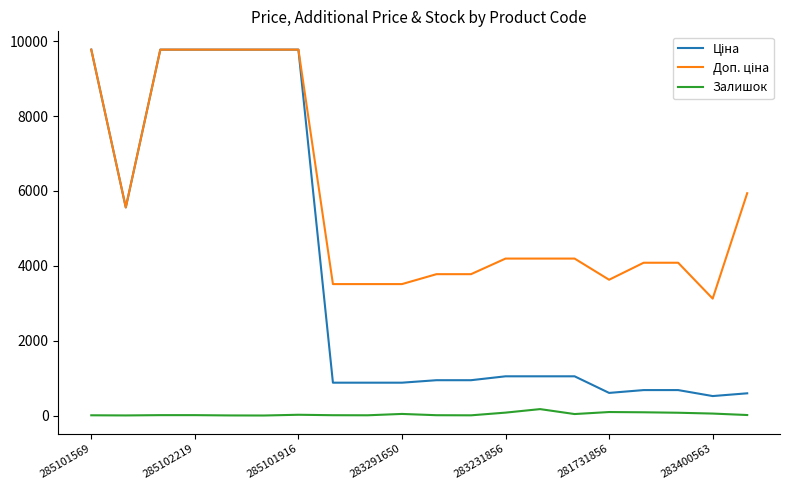

Is it true that Залишок equals 94.0 at 281731856?

True